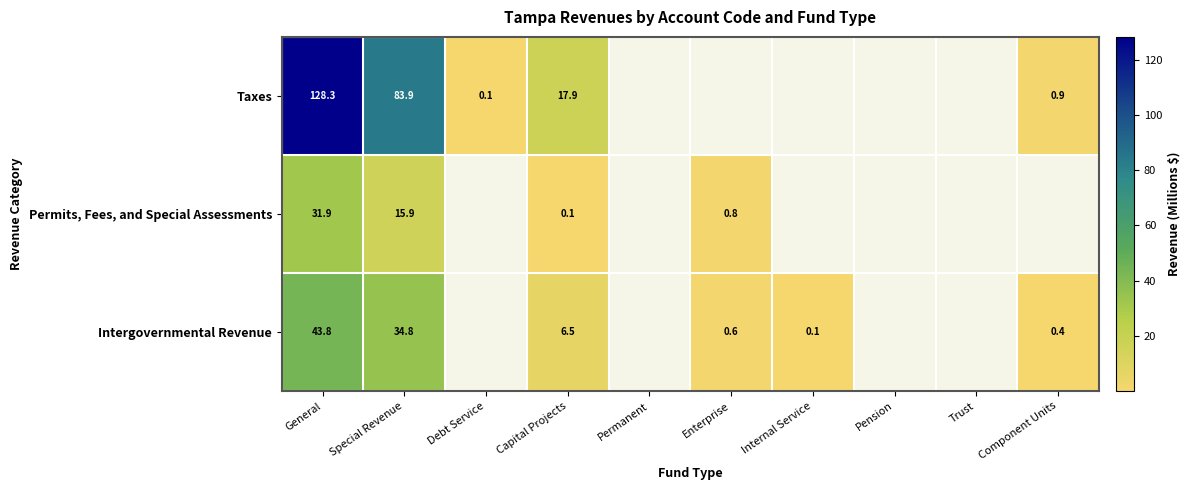

The Taxes series shows 0.1 at Debt Service. True or false?

True